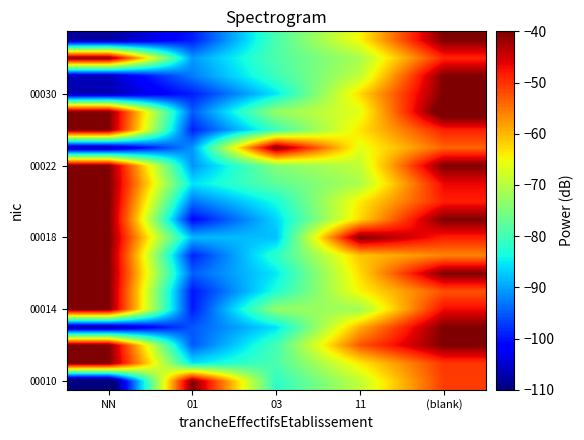

Which category has the lowest value across all series?

NN